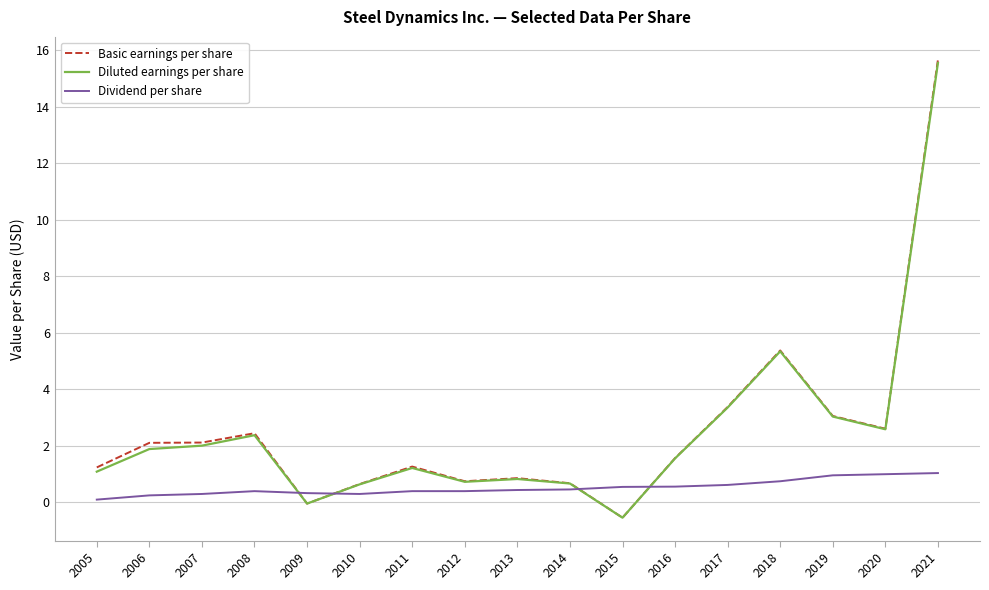

True or false: Diluted earnings per share has more than 2 interior local peaks.

True